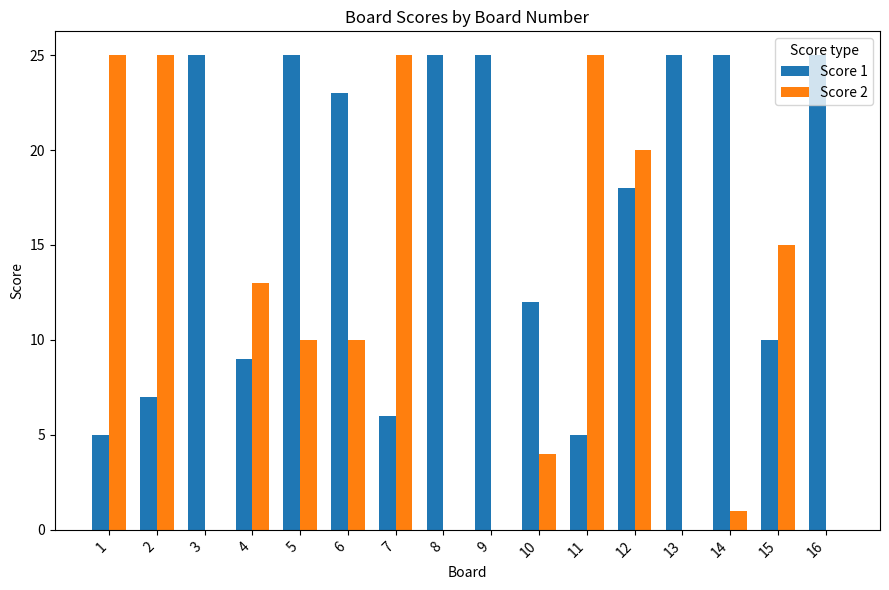

Count the number of data series in this chart.

2